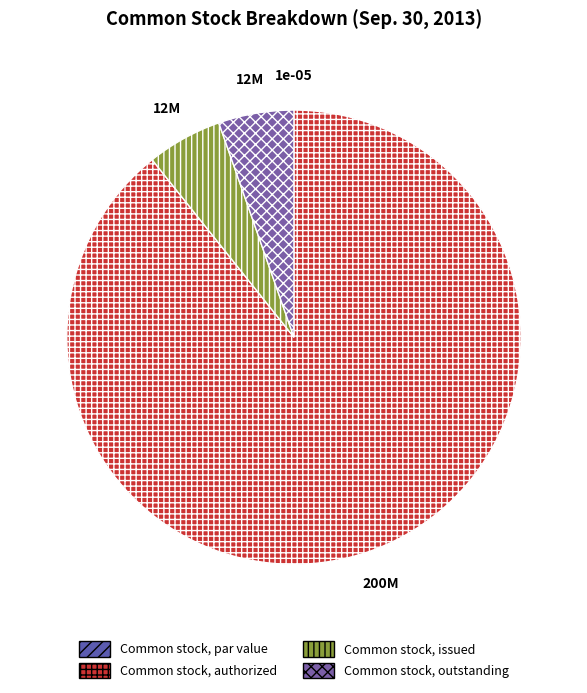

Which slice is the smallest?

Common stock, par value